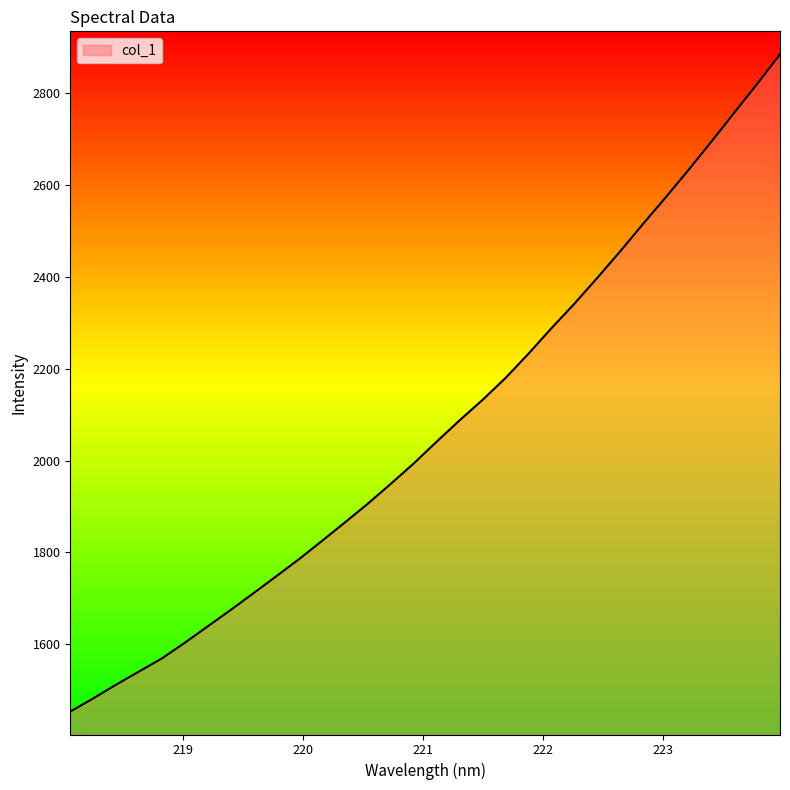

What is the smallest value displayed?

1453.2